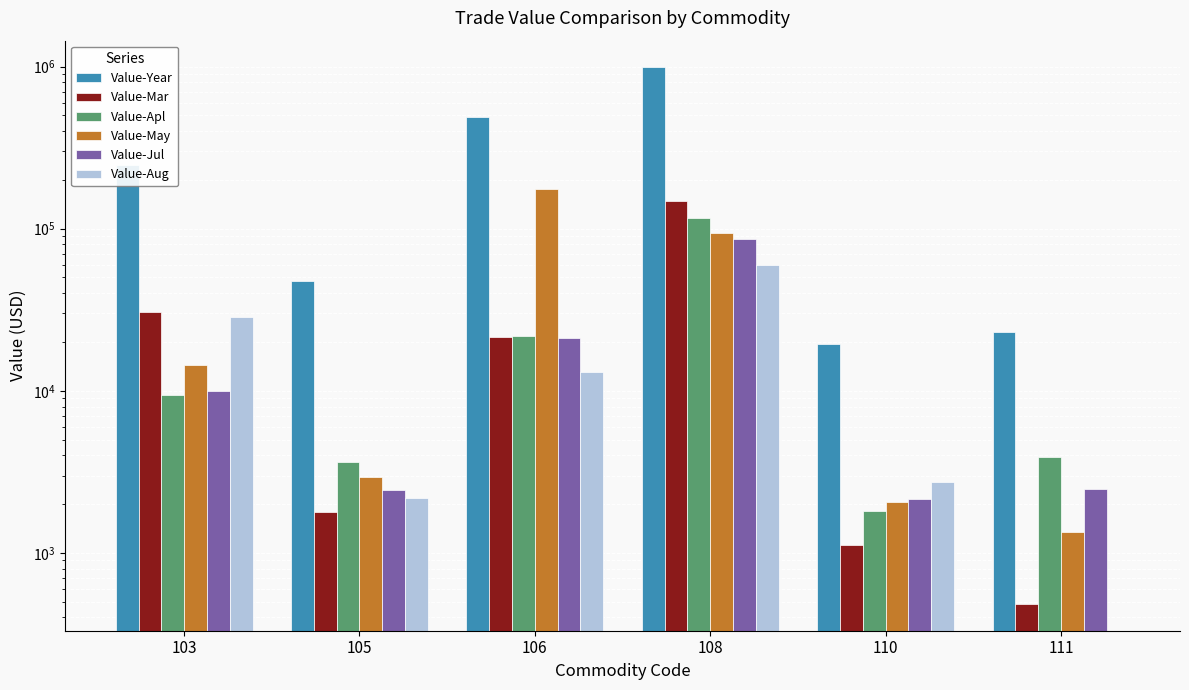

What is the value of the Value-Jul bar at the 6th from the left?

2493